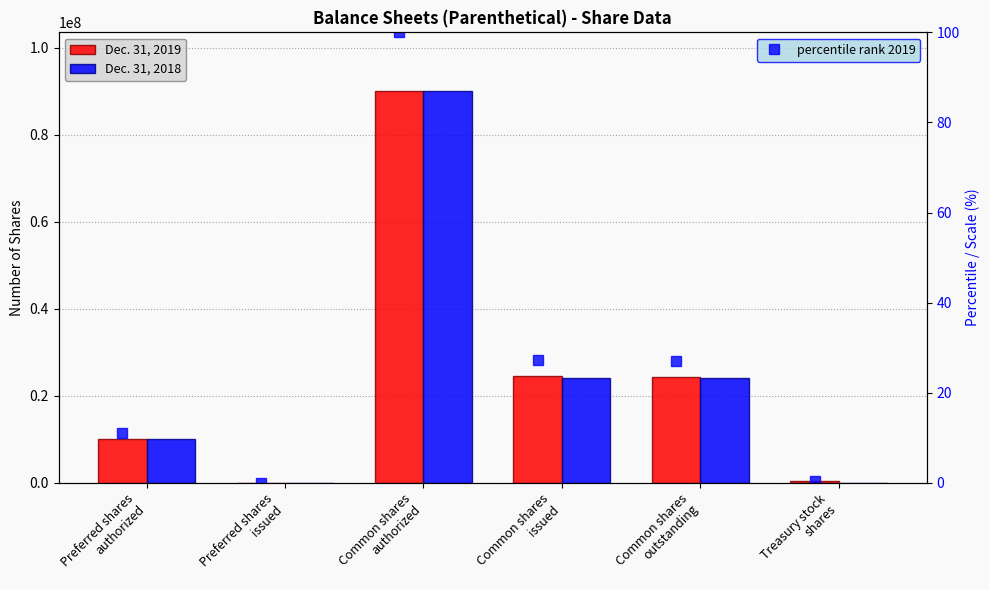

Which label corresponds to the smallest value in the chart?

Preferred shares
issued